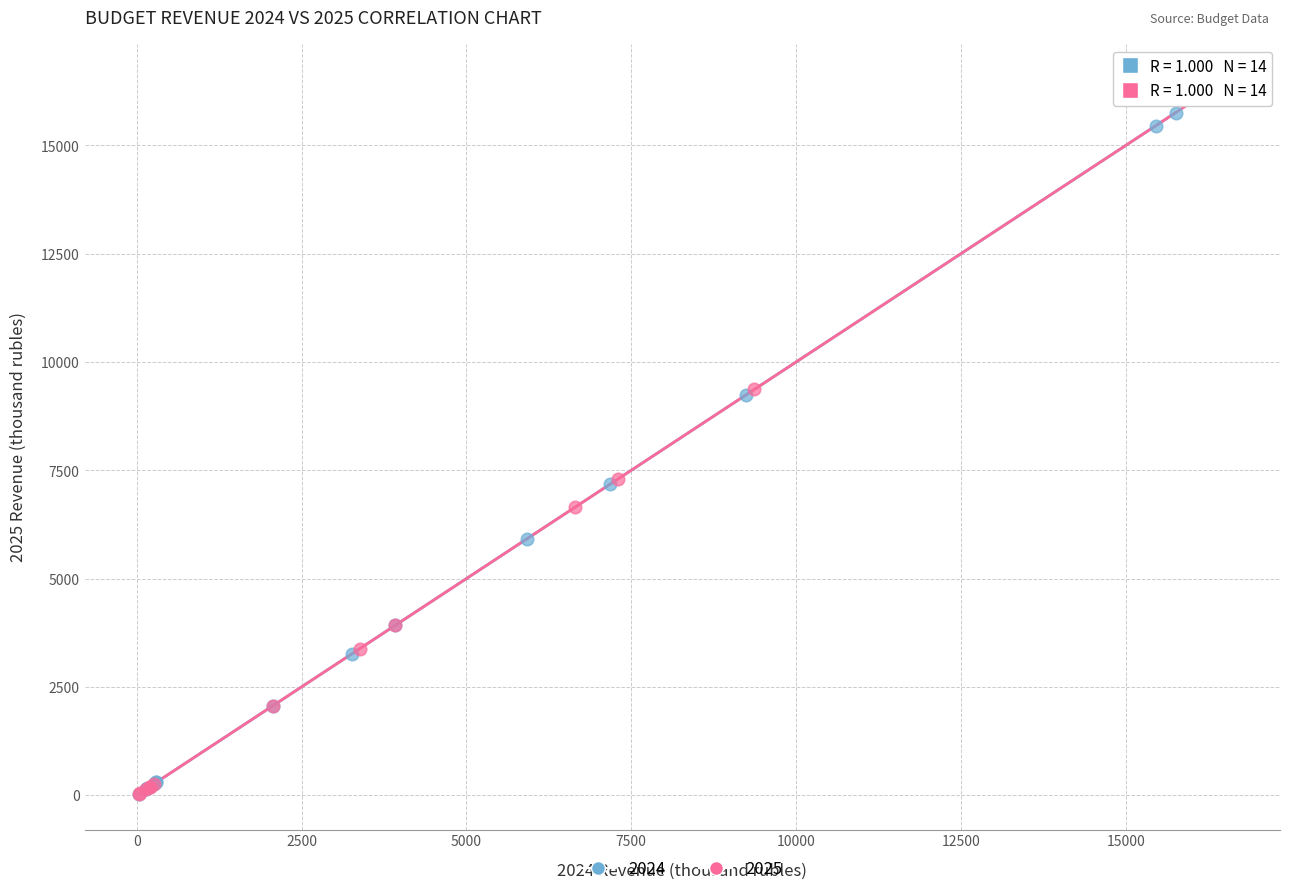

Which series reaches the maximum Y coordinate?

2025